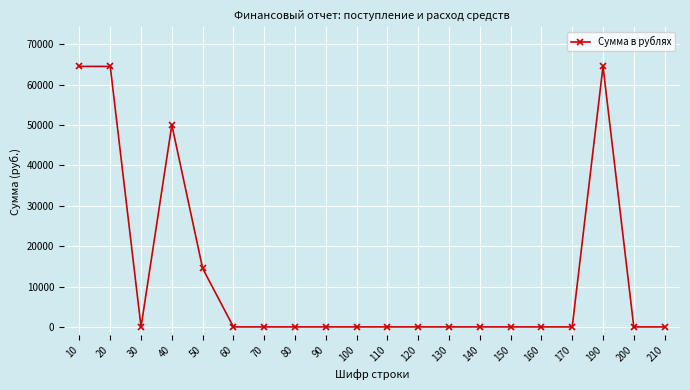

Reading left to right, list all the values displayed in this chart.

64500	64500	0	50000	14500	0	0	0	0	0	0	0	0	0	0	0	0	64500	0	0